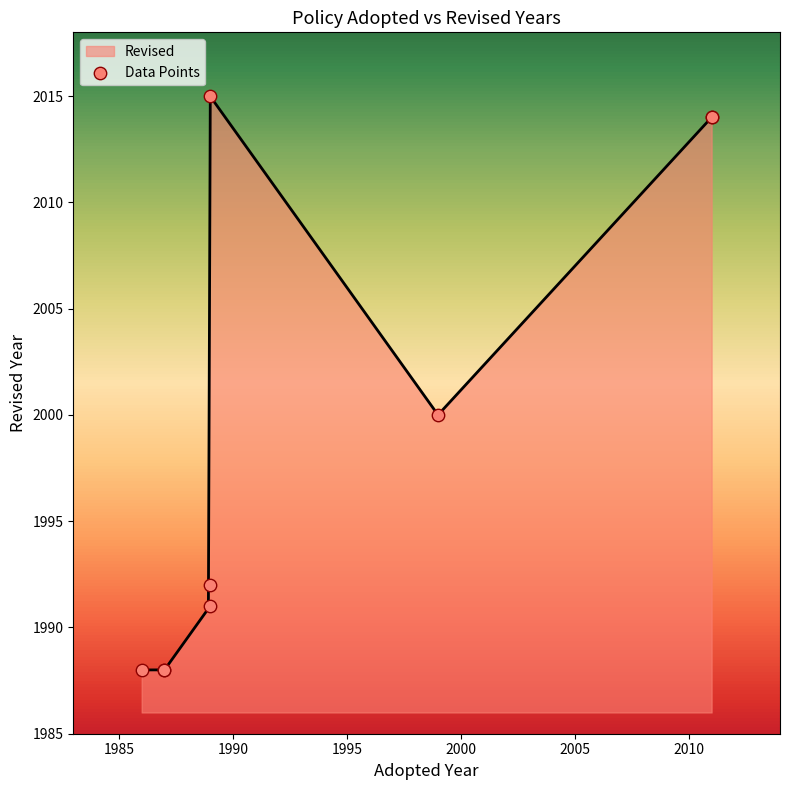

What is the lowest value of the Revised series?

1988.0